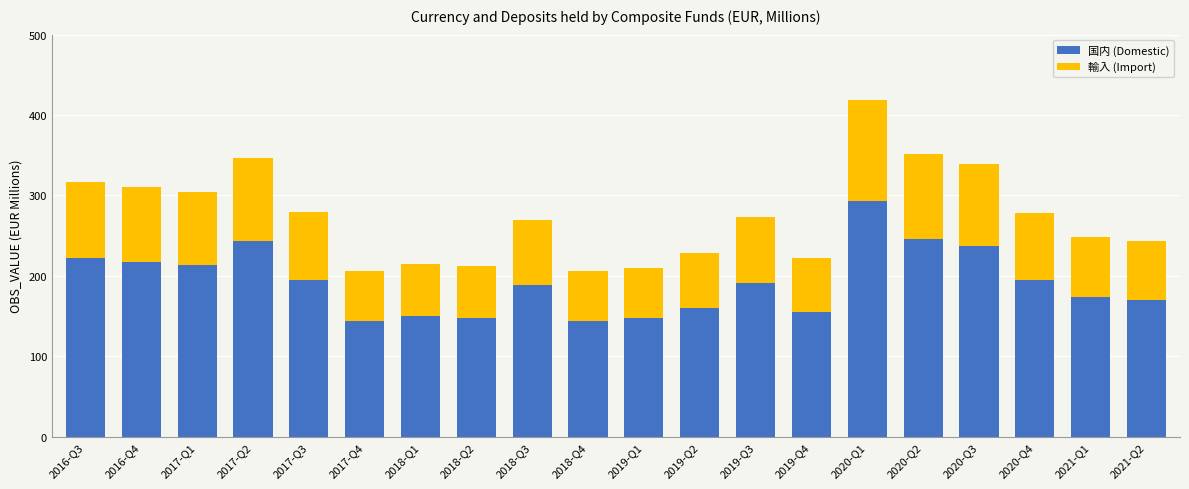

Are the bars horizontal?

No